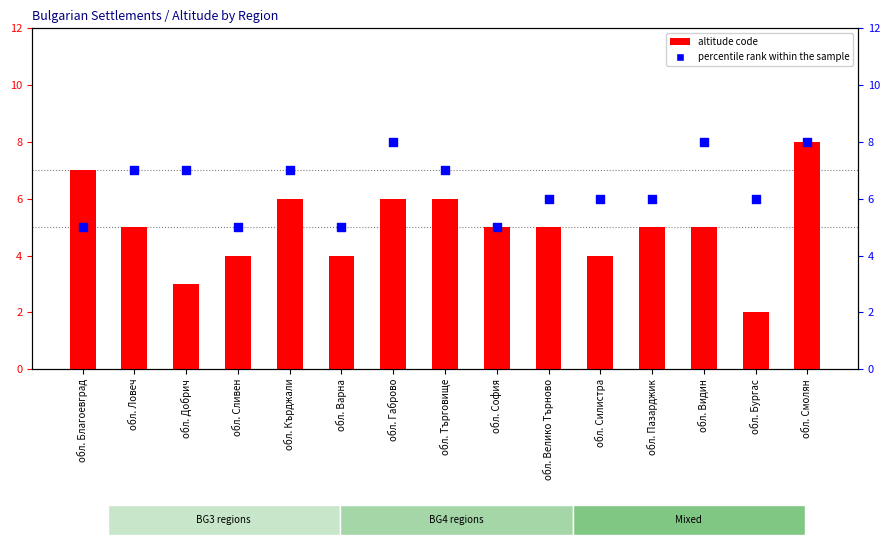

Which series has the largest total across all categories?

percentile rank within the sample